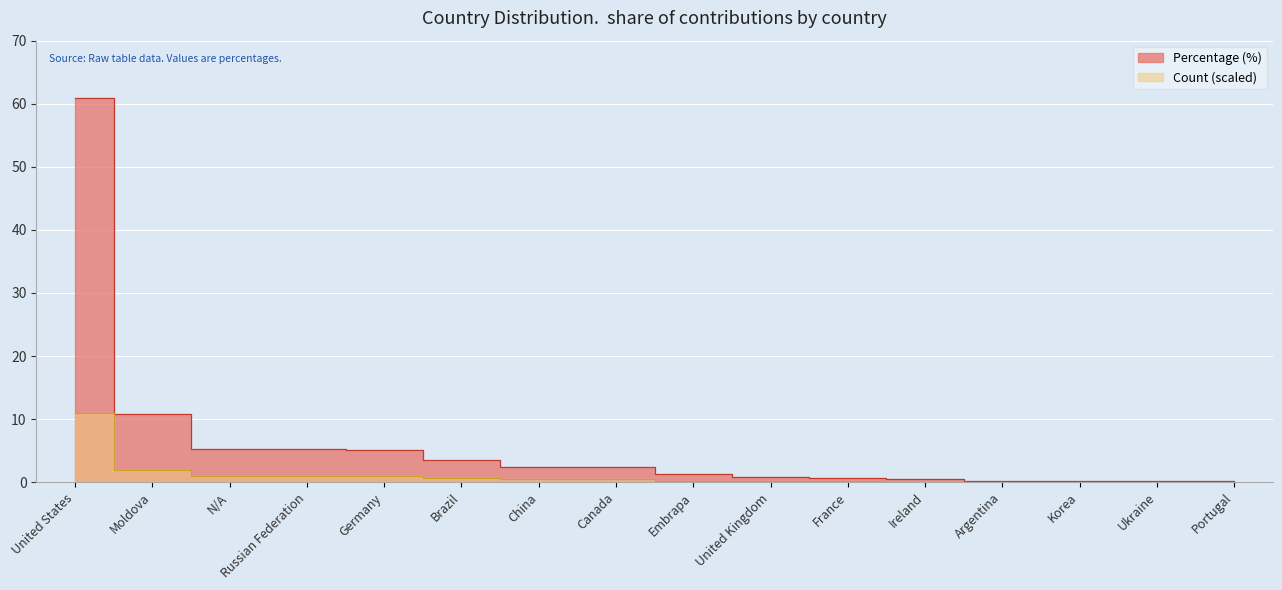

List the labels in order of value, smallest first.

Argentina, Korea, Ukraine, Portugal, Ireland, France, United Kingdom, Embrapa, China, Canada, Brazil, Germany, N/A, Russian Federation, Moldova, United States